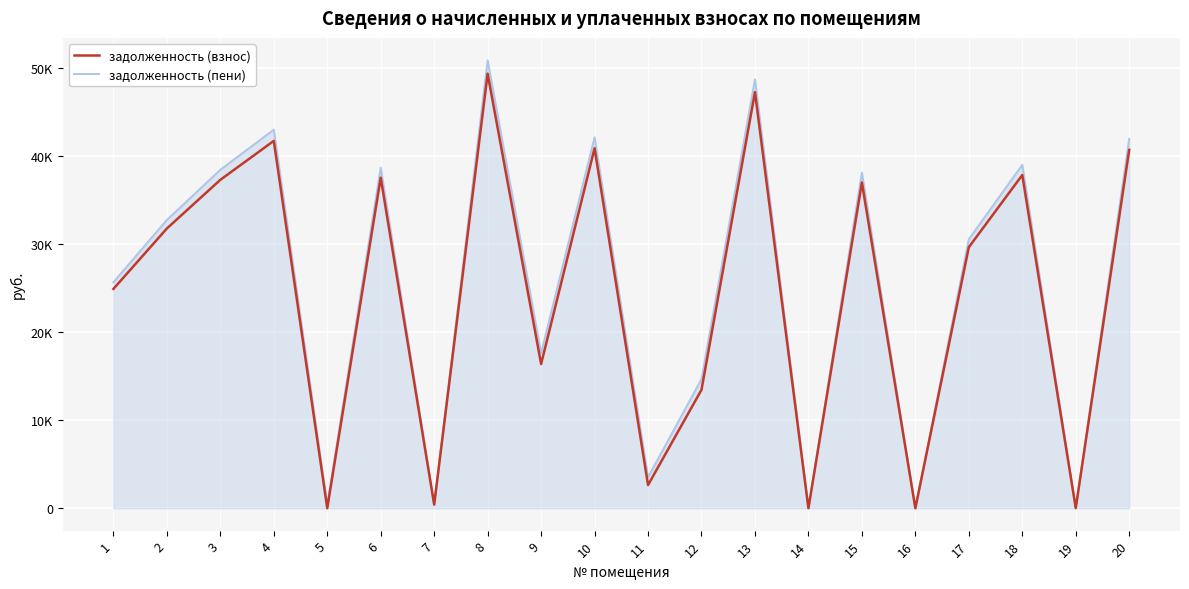

What is the value of the задолженность (взнос) point at the 20th from the left?

40706.5